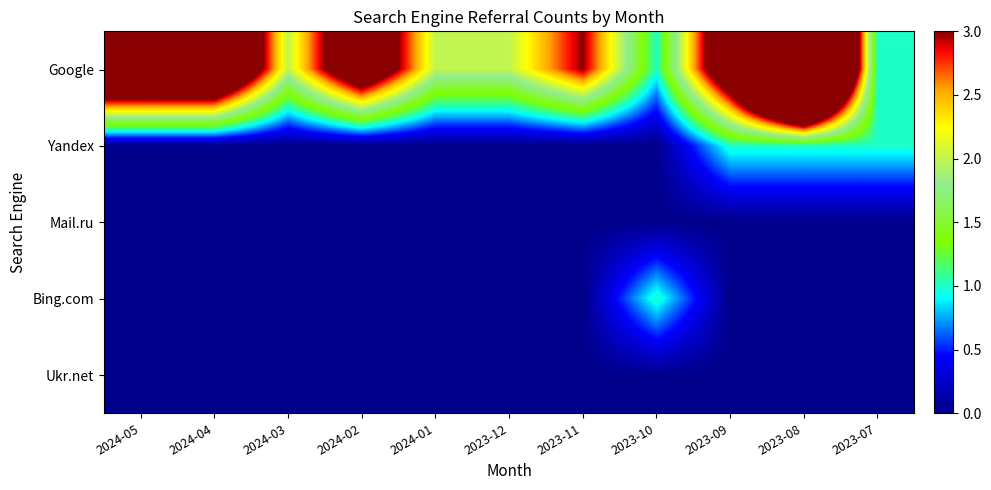

Reading right to left, transcribe all the data shown in this chart.

Google: 2023-07=1	2023-08=9	2023-09=4	2023-10=1	2023-11=3	2023-12=2	2024-01=2	2024-02=4	2024-03=2	2024-04=5	2024-05=5
Yandex: 2023-07=1	2023-08=1	2023-09=1	2023-10=0	2023-11=0	2023-12=0	2024-01=0	2024-02=0	2024-03=0	2024-04=0	2024-05=0
Mail.ru: 2023-07=0	2023-08=0	2023-09=0	2023-10=0	2023-11=0	2023-12=0	2024-01=0	2024-02=0	2024-03=0	2024-04=0	2024-05=0
Bing.com: 2023-07=0	2023-08=0	2023-09=0	2023-10=1	2023-11=0	2023-12=0	2024-01=0	2024-02=0	2024-03=0	2024-04=0	2024-05=0
Ukr.net: 2023-07=0	2023-08=0	2023-09=0	2023-10=0	2023-11=0	2023-12=0	2024-01=0	2024-02=0	2024-03=0	2024-04=0	2024-05=0